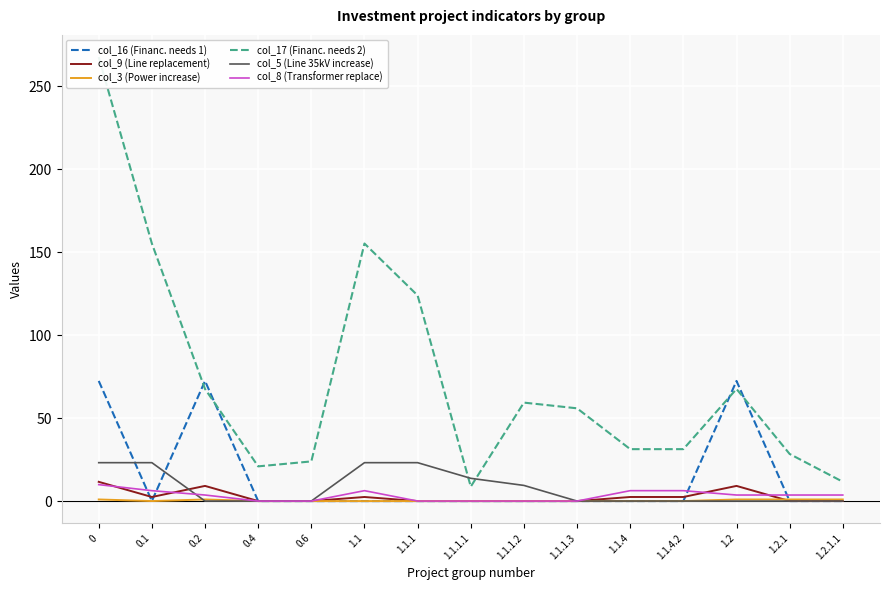

Is it true that col_3 (Power increase) equals 1.6 at 0.2?

False